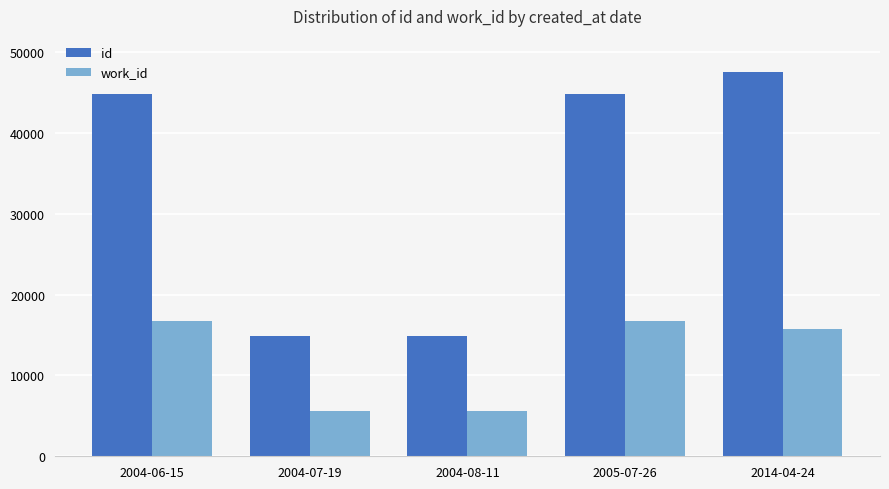

What is the label of the 2nd bar from the right?

2005-07-26